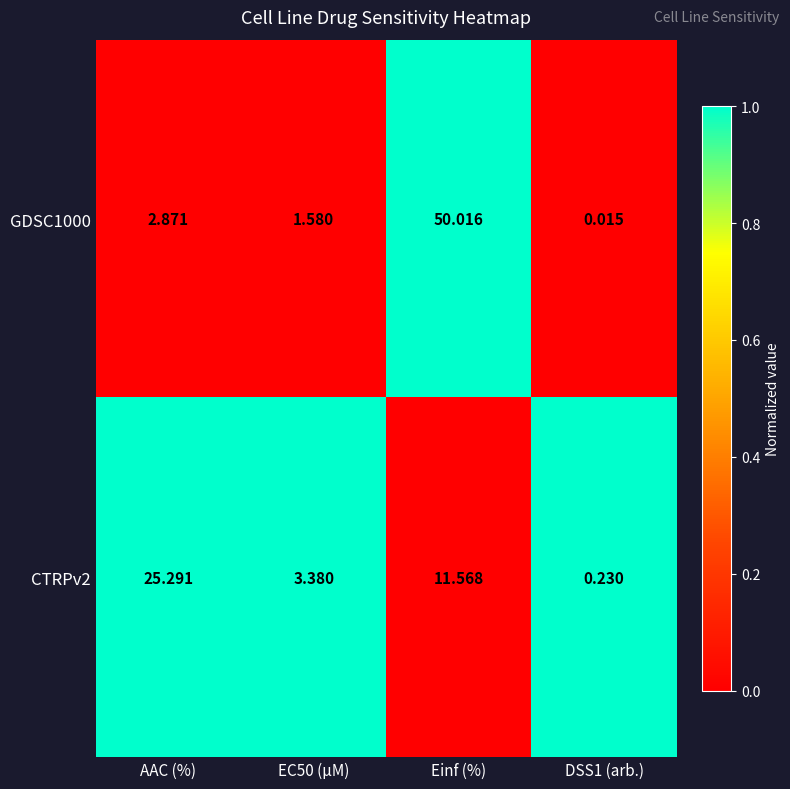

What is the difference between the highest and lowest values at Einf (%)?

38.4